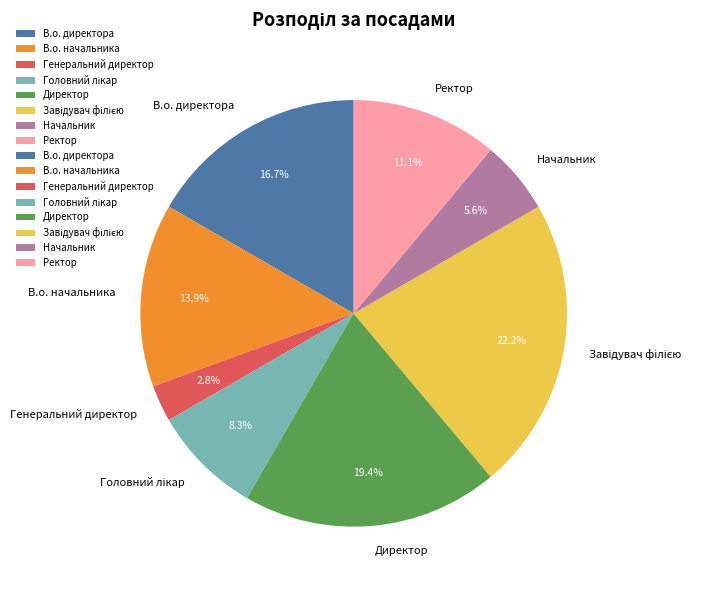

True or false: Ректор accounts for 4% of the total.

False